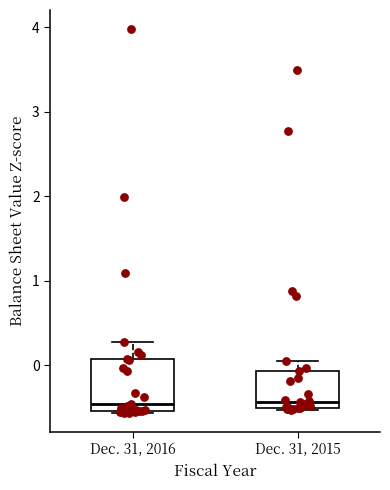

Which box is the tallest, from its lower edge to its upper edge?

Dec. 31, 2016